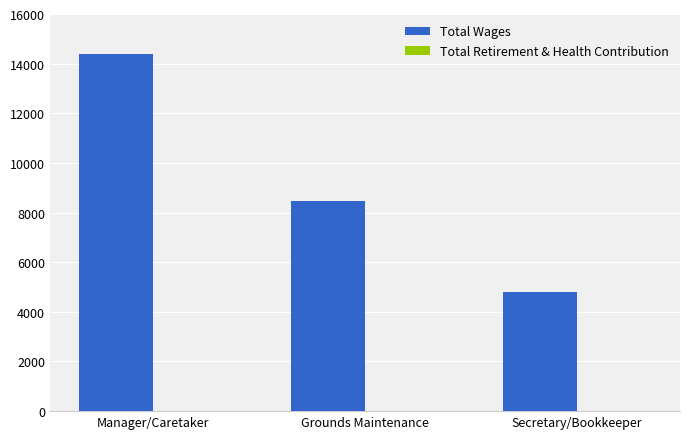

Does the chart contain any negative values?

No